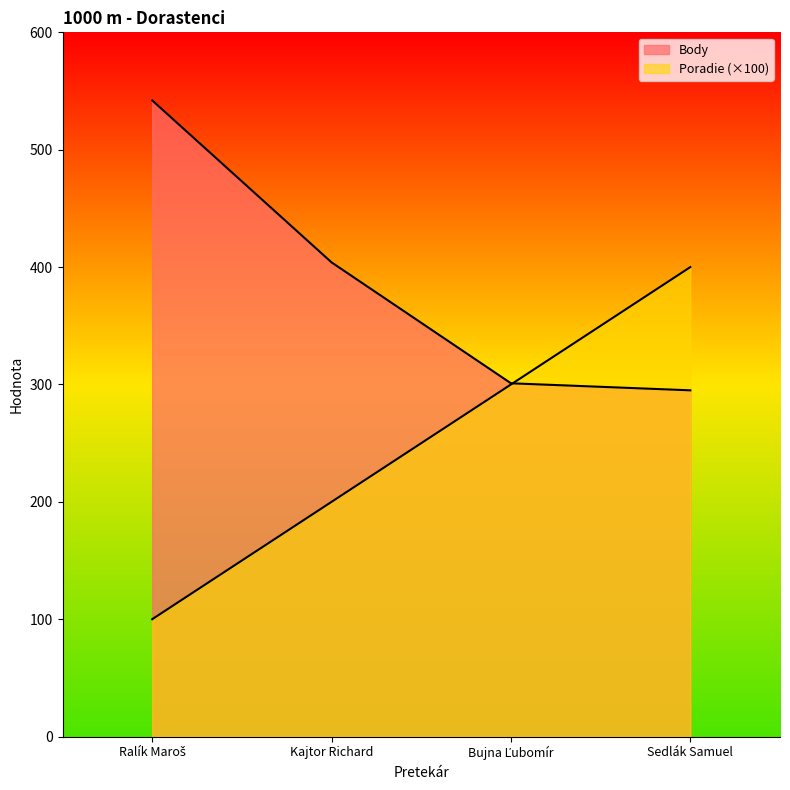

What position from the left is Bujna Ľubomír?

3